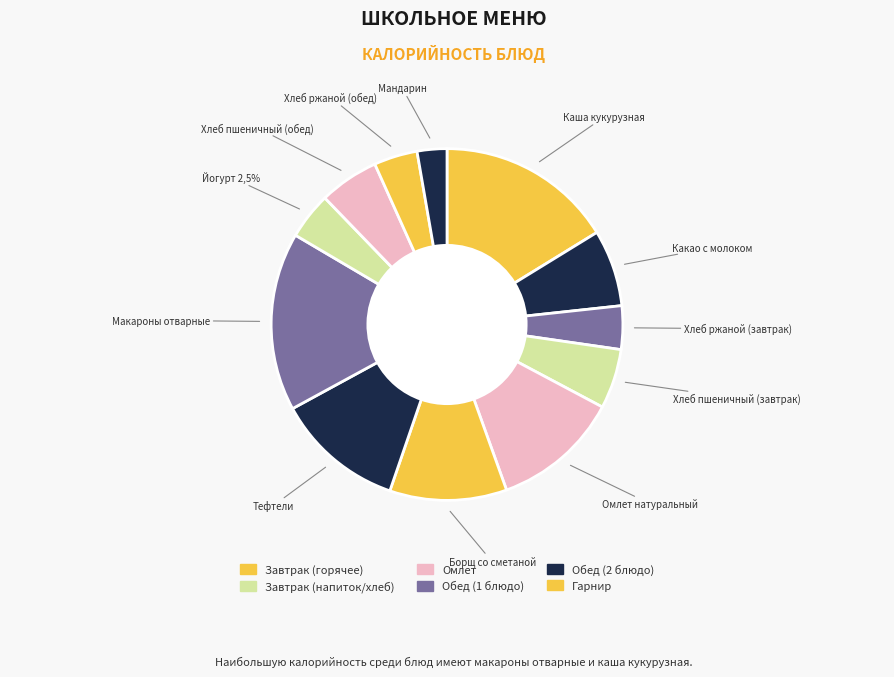

True or false: Мандарин accounts for 3% of the total.

True